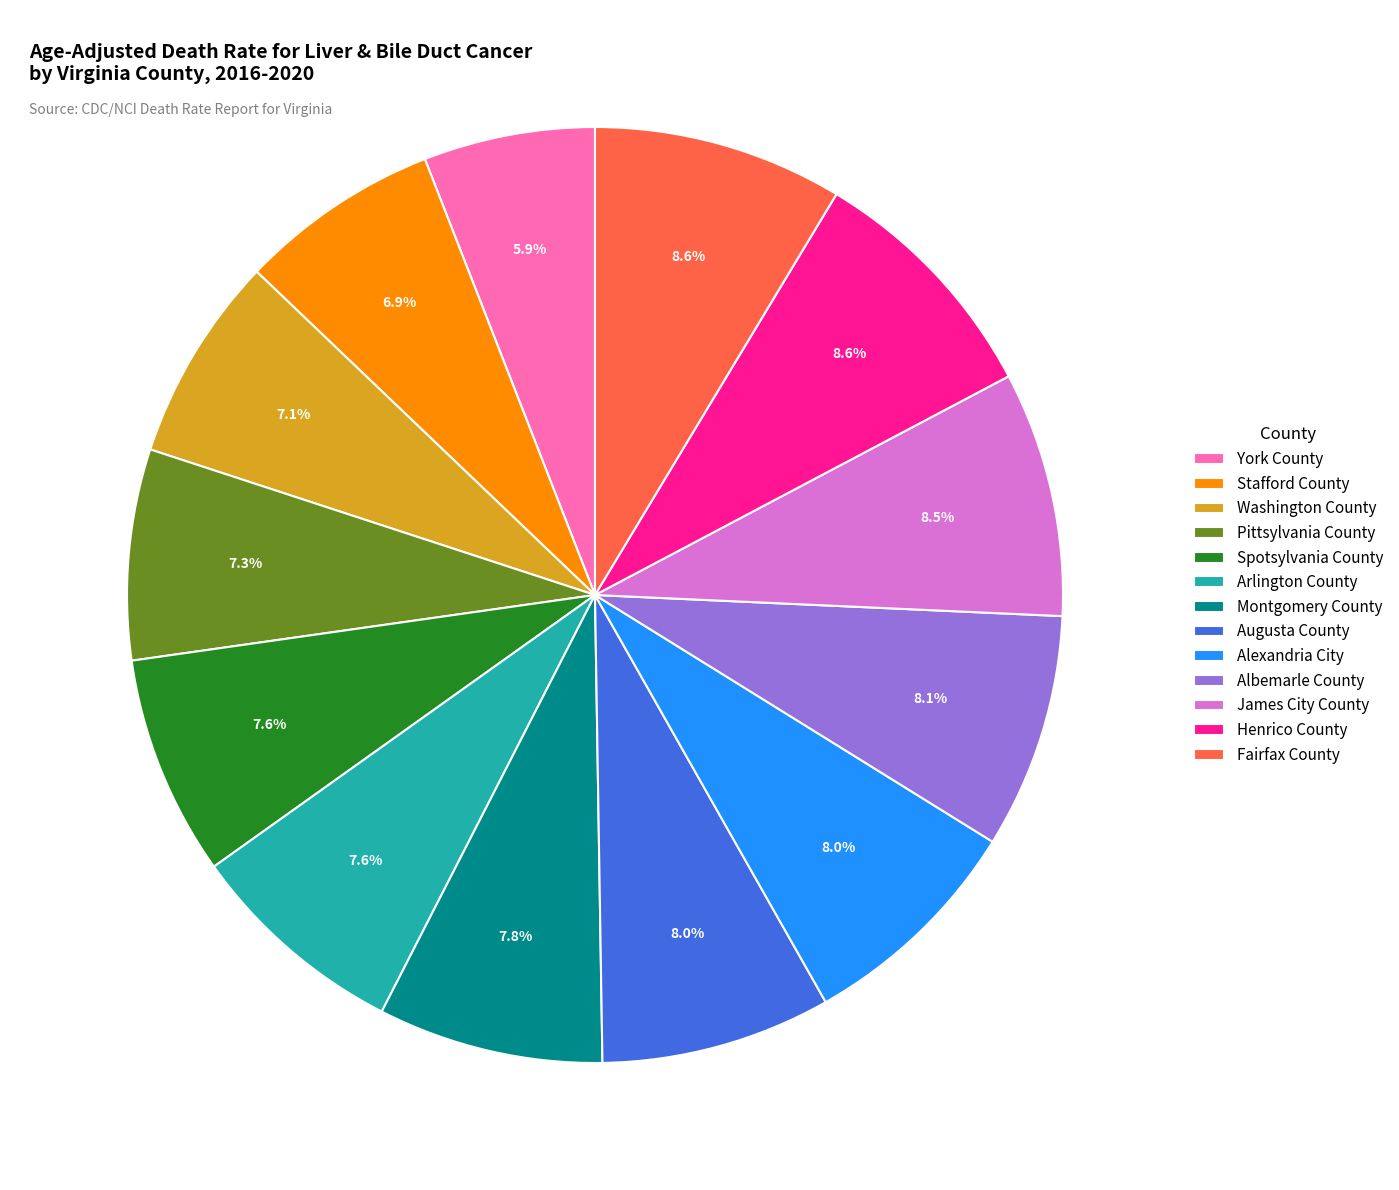

How much of the chart is everything except Alexandria City?

92.0%